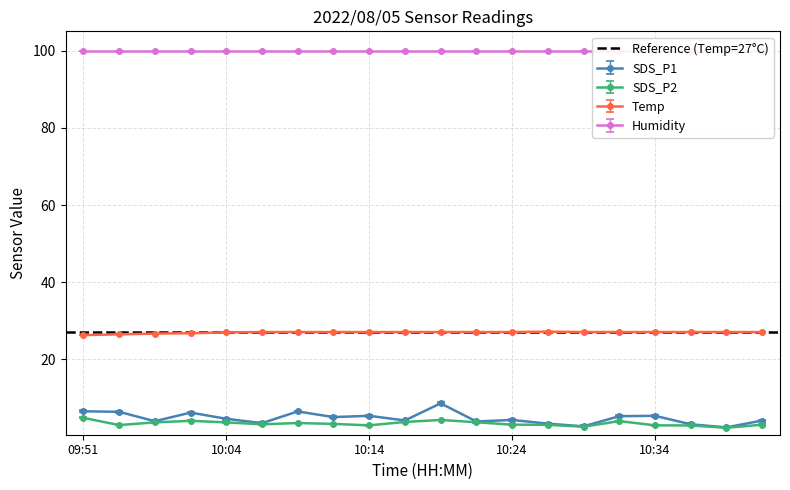

True or false: SDS_P1 and Temp intersect in this chart.

False